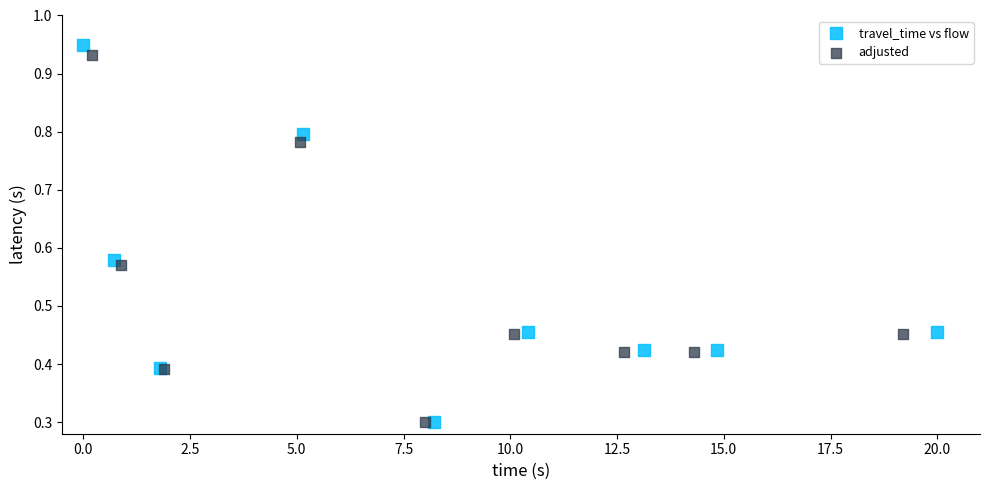

Which series has the widest spread of Y values?

travel_time vs flow